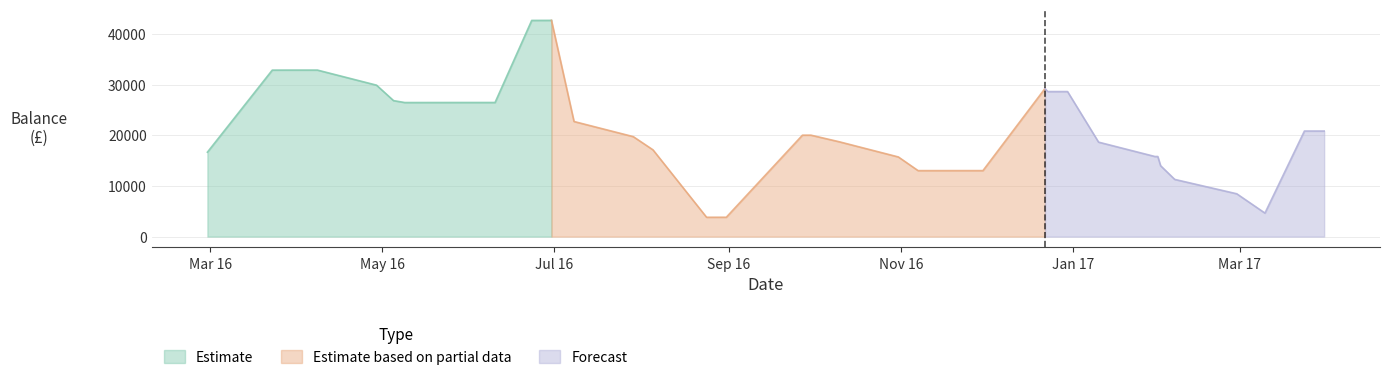

What value does the data have at 2017-01-31?

15838.8